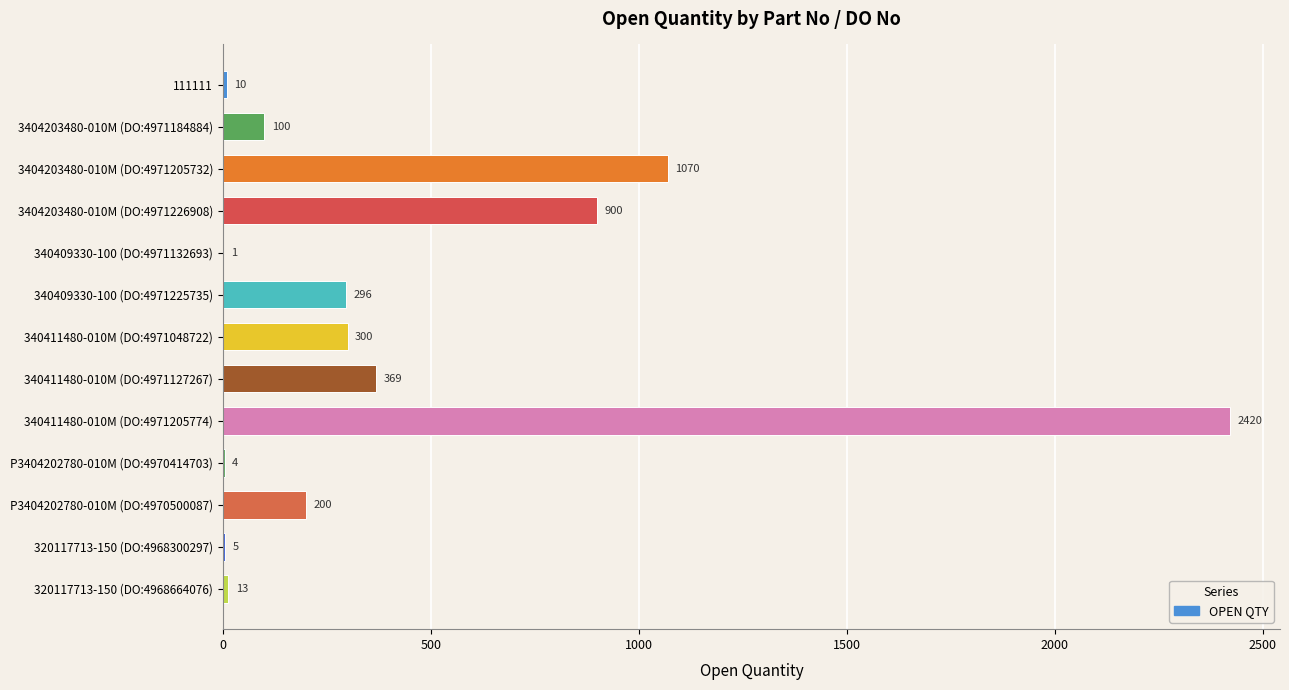

At which label is the value closest to 1210?

3404203480-010M (DO:4971205732)